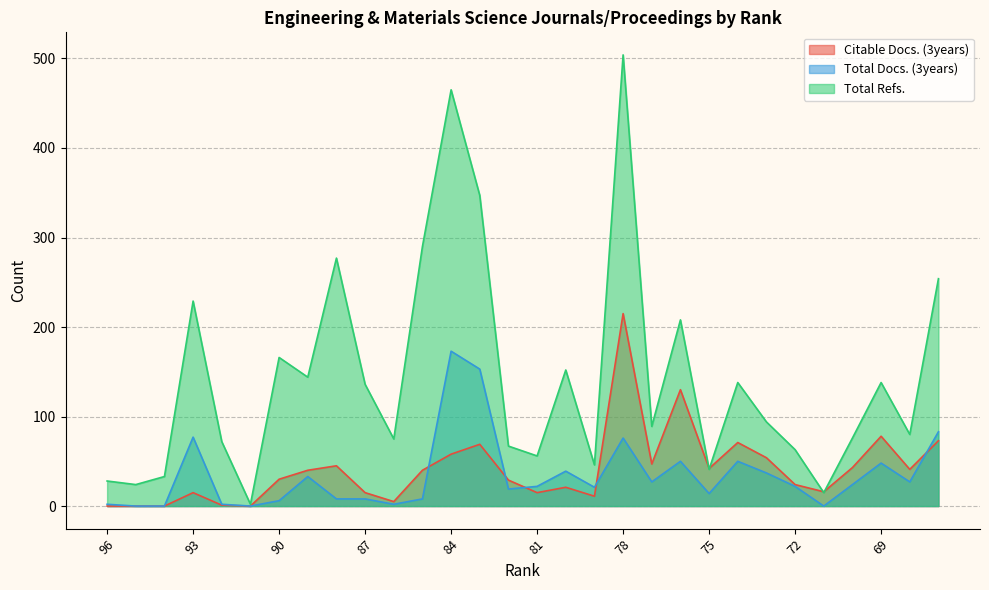

How many values in the Citable Docs. (3years) series are below 40?

15